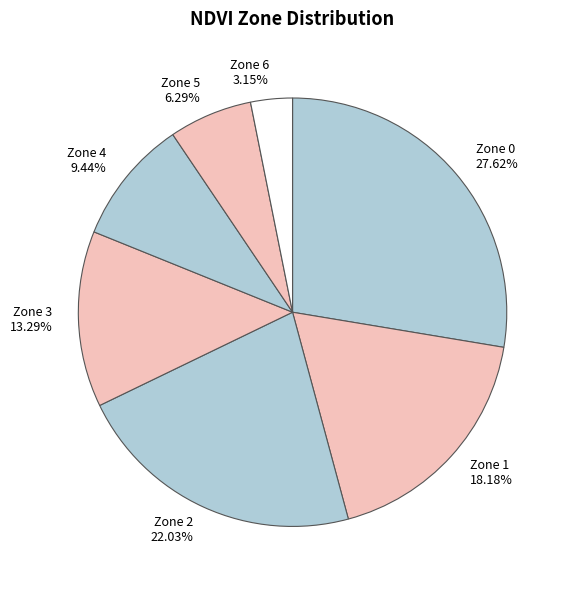

Which category has the smallest portion of the pie?

Zone 6